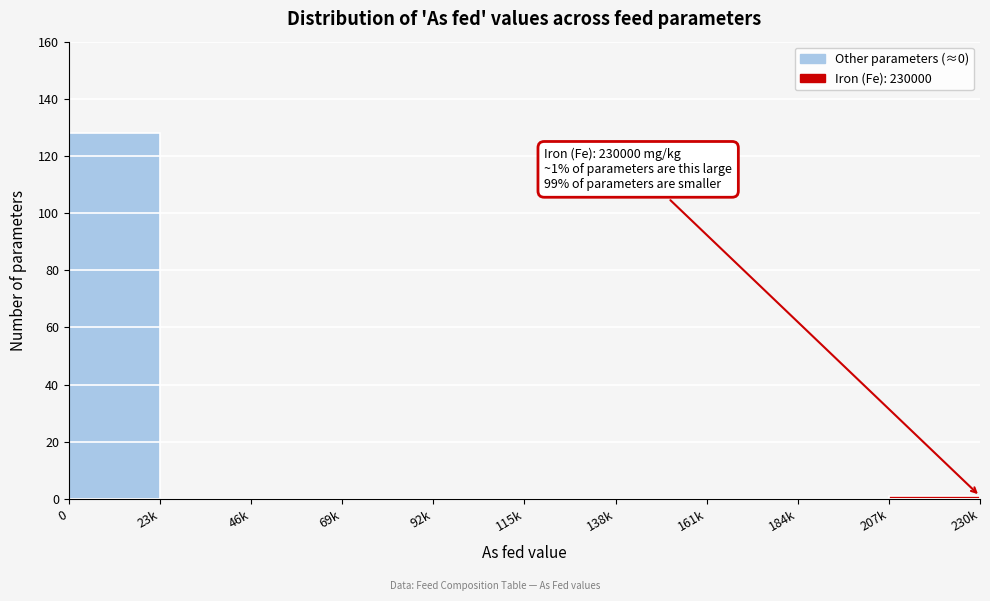

Reading right to left, list all the values displayed in this chart.

207k=1	184k=0	161k=0	138k=0	115k=0	92k=0	69k=0	46k=0	23k=0	0=128